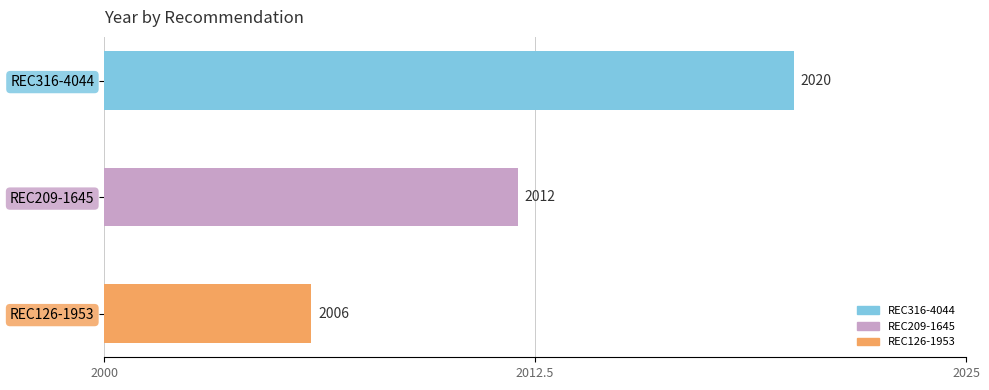

Reading left to right, transcribe all the data shown in this chart.

REC316-4044=2020	REC209-1645=2012	REC126-1953=2006